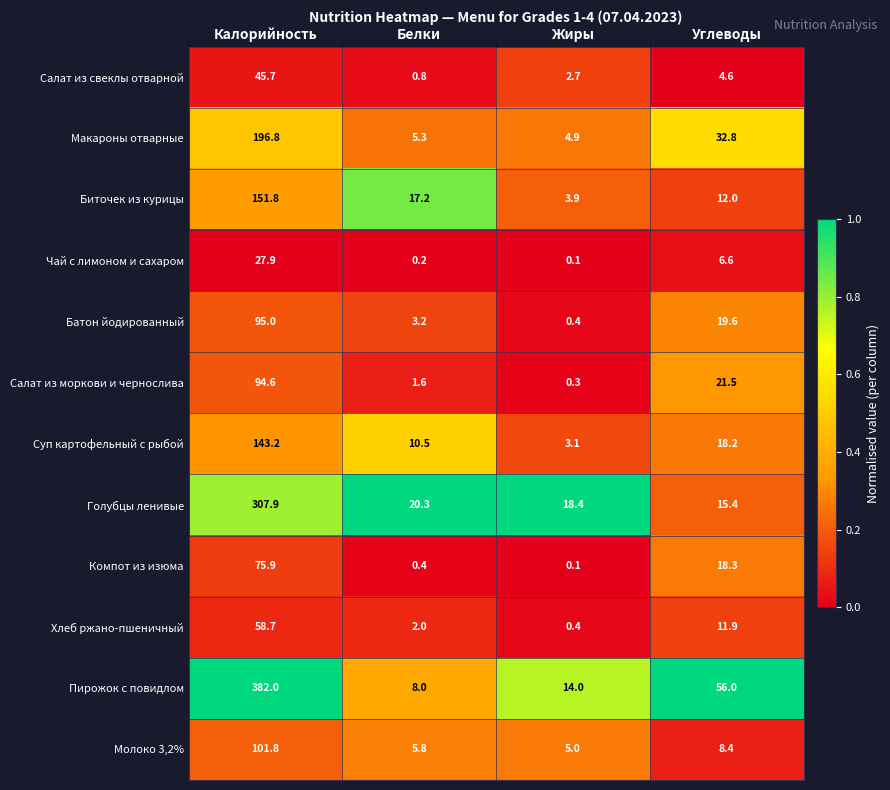

Rank the series at Белки from highest to lowest value.

Голубцы ленивые, Биточек из курицы, Суп картофельный с рыбой, Пирожок с повидлом, Молоко 3,2%, Макароны отварные, Батон йодированный, Хлеб ржано-пшеничный, Салат из моркови и чернослива, Салат из свеклы отварной, Компот из изюма, Чай с лимоном и сахаром